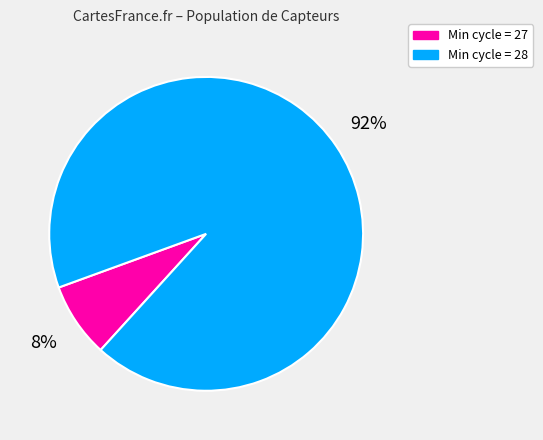

Is there any slice that represents more than half of the pie?

Yes